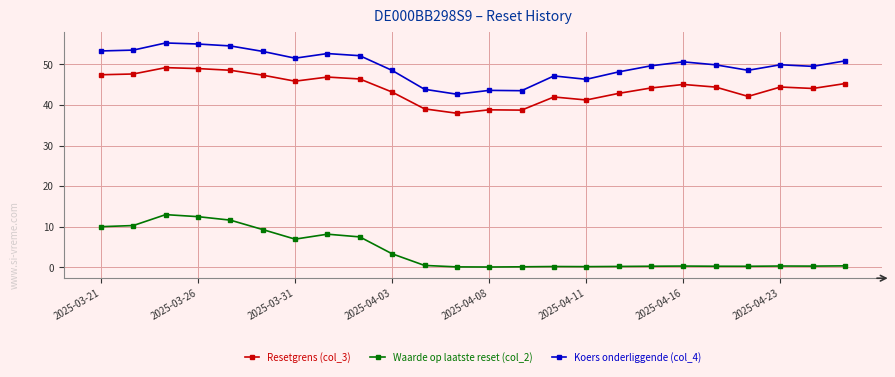

At how many categories does at least one series exceed 36?

24